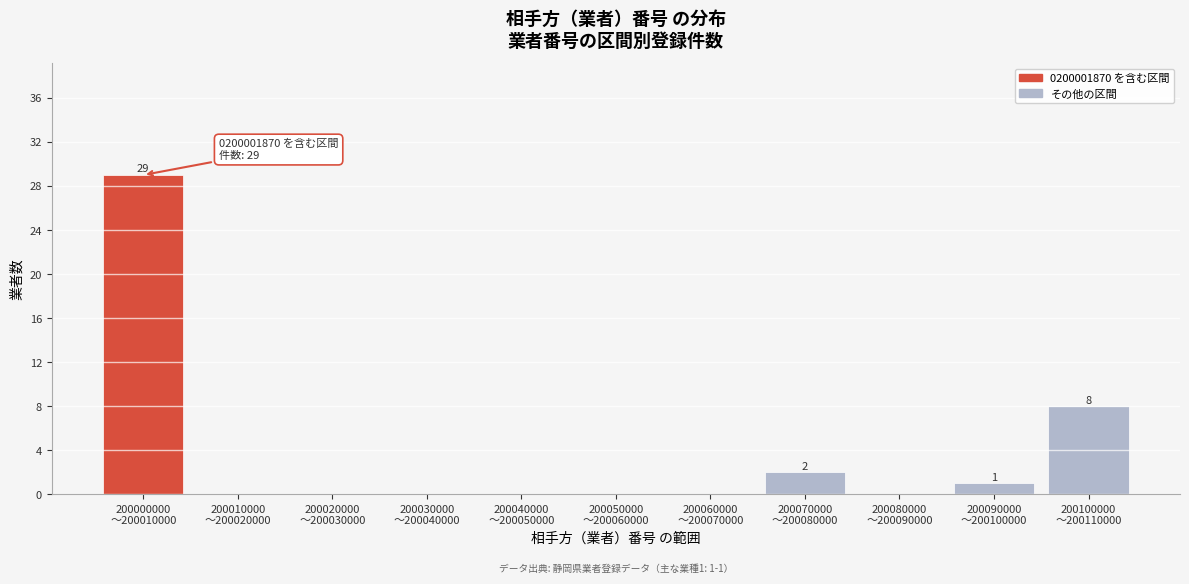

What is the sum of all values?

40